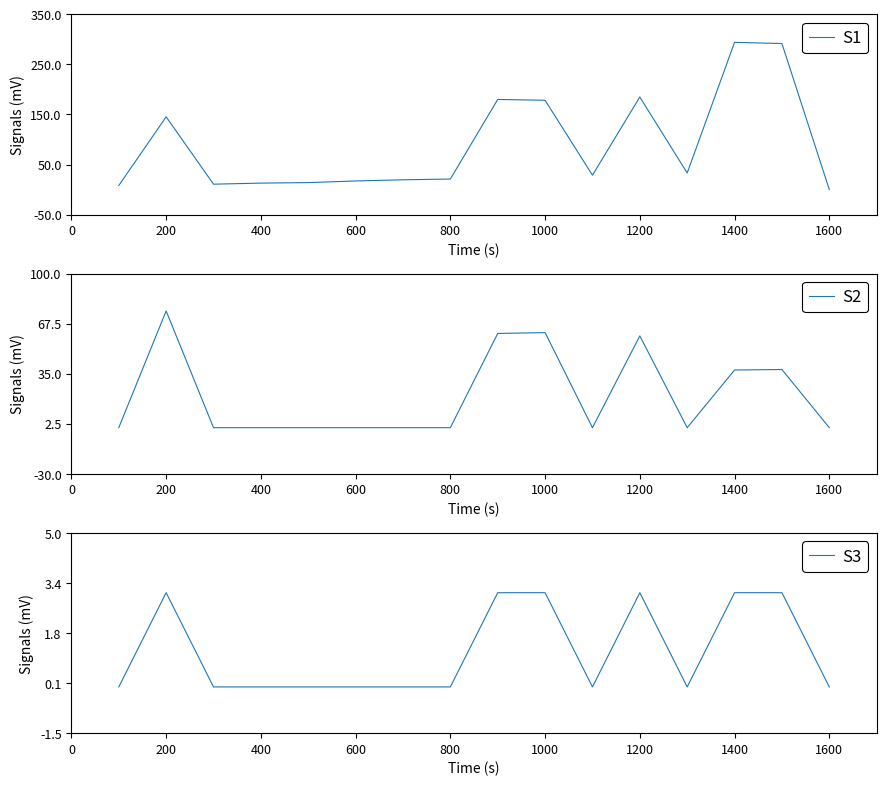

What are all the series names shown in the legend?

S1, S2, S3